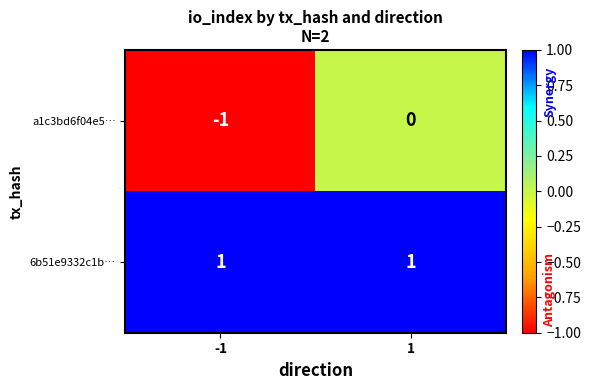

How many data points does each series have?

2